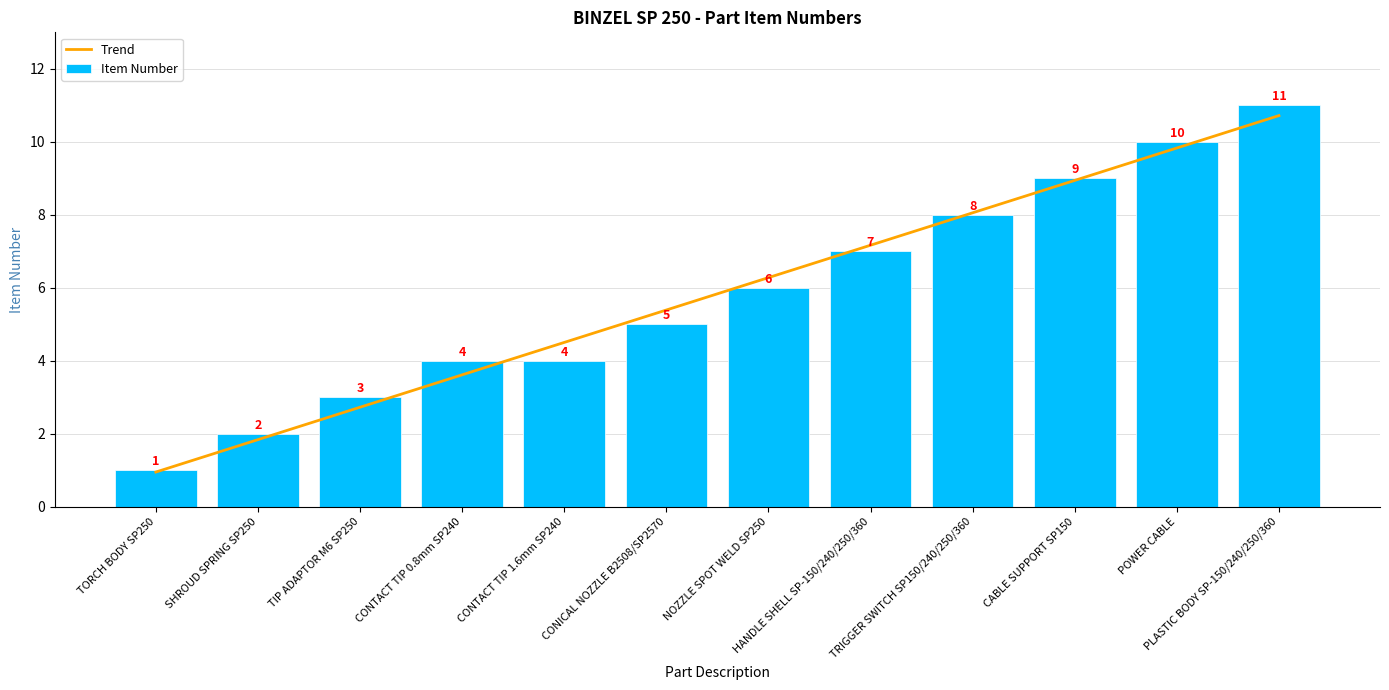

What is the total value across all series at NOZZLE SPOT WELD SP250?

12.3